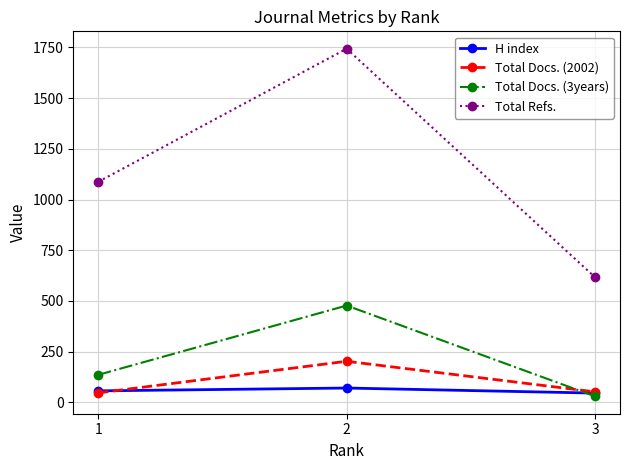

How many values in the Total Docs. (2002) series are below 51?

1